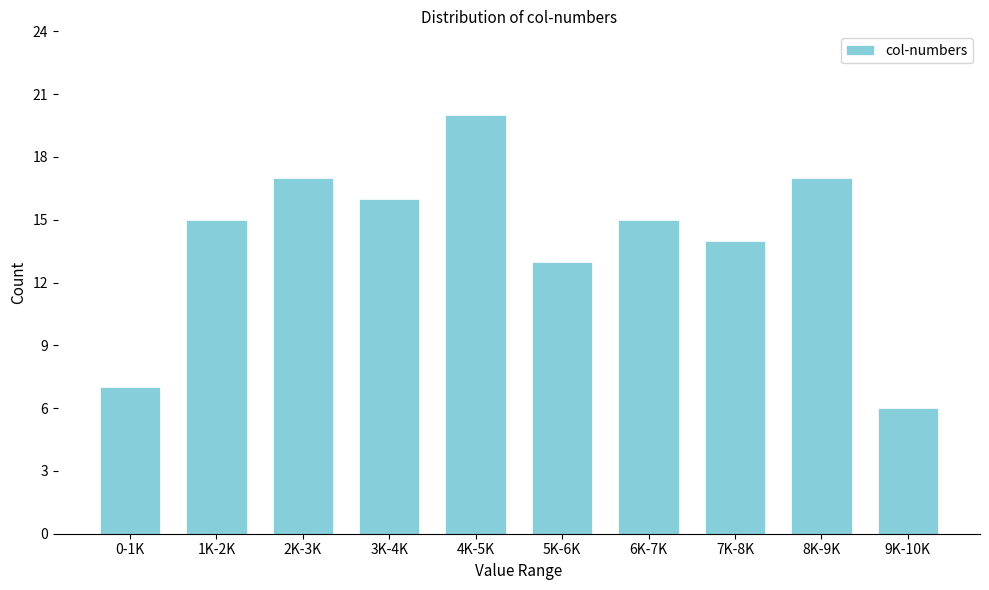

Reading left to right, list all the values displayed in this chart.

7	15	17	16	20	13	15	14	17	6